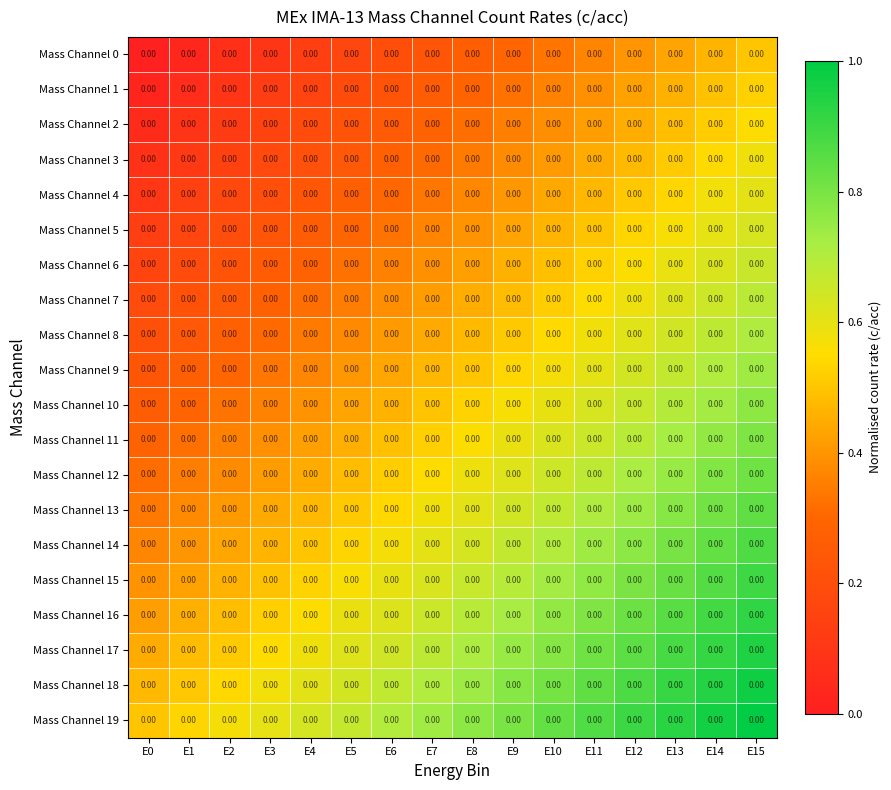

Reading left to right, transcribe all the data shown in this chart.

Mass Channel 0: E0=0.0	E1=0.0	E2=0.0	E3=0.0	E4=0.0	E5=0.0	E6=0.0	E7=0.0	E8=0.0	E9=0.0	E10=0.0	E11=0.0	E12=0.0	E13=0.0	E14=0.0	E15=0.0
Mass Channel 1: E0=0.0	E1=0.0	E2=0.0	E3=0.0	E4=0.0	E5=0.0	E6=0.0	E7=0.0	E8=0.0	E9=0.0	E10=0.0	E11=0.0	E12=0.0	E13=0.0	E14=0.0	E15=0.0
Mass Channel 2: E0=0.0	E1=0.0	E2=0.0	E3=0.0	E4=0.0	E5=0.0	E6=0.0	E7=0.0	E8=0.0	E9=0.0	E10=0.0	E11=0.0	E12=0.0	E13=0.0	E14=0.0	E15=0.0
Mass Channel 3: E0=0.0	E1=0.0	E2=0.0	E3=0.0	E4=0.0	E5=0.0	E6=0.0	E7=0.0	E8=0.0	E9=0.0	E10=0.0	E11=0.0	E12=0.0	E13=0.0	E14=0.0	E15=0.0
Mass Channel 4: E0=0.0	E1=0.0	E2=0.0	E3=0.0	E4=0.0	E5=0.0	E6=0.0	E7=0.0	E8=0.0	E9=0.0	E10=0.0	E11=0.0	E12=0.0	E13=0.0	E14=0.0	E15=0.0
Mass Channel 5: E0=0.0	E1=0.0	E2=0.0	E3=0.0	E4=0.0	E5=0.0	E6=0.0	E7=0.0	E8=0.0	E9=0.0	E10=0.0	E11=0.0	E12=0.0	E13=0.0	E14=0.0	E15=0.0
Mass Channel 6: E0=0.0	E1=0.0	E2=0.0	E3=0.0	E4=0.0	E5=0.0	E6=0.0	E7=0.0	E8=0.0	E9=0.0	E10=0.0	E11=0.0	E12=0.0	E13=0.0	E14=0.0	E15=0.0
Mass Channel 7: E0=0.0	E1=0.0	E2=0.0	E3=0.0	E4=0.0	E5=0.0	E6=0.0	E7=0.0	E8=0.0	E9=0.0	E10=0.0	E11=0.0	E12=0.0	E13=0.0	E14=0.0	E15=0.0
Mass Channel 8: E0=0.0	E1=0.0	E2=0.0	E3=0.0	E4=0.0	E5=0.0	E6=0.0	E7=0.0	E8=0.0	E9=0.0	E10=0.0	E11=0.0	E12=0.0	E13=0.0	E14=0.0	E15=0.0
Mass Channel 9: E0=0.0	E1=0.0	E2=0.0	E3=0.0	E4=0.0	E5=0.0	E6=0.0	E7=0.0	E8=0.0	E9=0.0	E10=0.0	E11=0.0	E12=0.0	E13=0.0	E14=0.0	E15=0.0
Mass Channel 10: E0=0.0	E1=0.0	E2=0.0	E3=0.0	E4=0.0	E5=0.0	E6=0.0	E7=0.0	E8=0.0	E9=0.0	E10=0.0	E11=0.0	E12=0.0	E13=0.0	E14=0.0	E15=0.0
Mass Channel 11: E0=0.0	E1=0.0	E2=0.0	E3=0.0	E4=0.0	E5=0.0	E6=0.0	E7=0.0	E8=0.0	E9=0.0	E10=0.0	E11=0.0	E12=0.0	E13=0.0	E14=0.0	E15=0.0
Mass Channel 12: E0=0.0	E1=0.0	E2=0.0	E3=0.0	E4=0.0	E5=0.0	E6=0.0	E7=0.0	E8=0.0	E9=0.0	E10=0.0	E11=0.0	E12=0.0	E13=0.0	E14=0.0	E15=0.0
Mass Channel 13: E0=0.0	E1=0.0	E2=0.0	E3=0.0	E4=0.0	E5=0.0	E6=0.0	E7=0.0	E8=0.0	E9=0.0	E10=0.0	E11=0.0	E12=0.0	E13=0.0	E14=0.0	E15=0.0
Mass Channel 14: E0=0.0	E1=0.0	E2=0.0	E3=0.0	E4=0.0	E5=0.0	E6=0.0	E7=0.0	E8=0.0	E9=0.0	E10=0.0	E11=0.0	E12=0.0	E13=0.0	E14=0.0	E15=0.0
Mass Channel 15: E0=0.0	E1=0.0	E2=0.0	E3=0.0	E4=0.0	E5=0.0	E6=0.0	E7=0.0	E8=0.0	E9=0.0	E10=0.0	E11=0.0	E12=0.0	E13=0.0	E14=0.0	E15=0.0
Mass Channel 16: E0=0.0	E1=0.0	E2=0.0	E3=0.0	E4=0.0	E5=0.0	E6=0.0	E7=0.0	E8=0.0	E9=0.0	E10=0.0	E11=0.0	E12=0.0	E13=0.0	E14=0.0	E15=0.0
Mass Channel 17: E0=0.0	E1=0.0	E2=0.0	E3=0.0	E4=0.0	E5=0.0	E6=0.0	E7=0.0	E8=0.0	E9=0.0	E10=0.0	E11=0.0	E12=0.0	E13=0.0	E14=0.0	E15=0.0
Mass Channel 18: E0=0.0	E1=0.0	E2=0.0	E3=0.0	E4=0.0	E5=0.0	E6=0.0	E7=0.0	E8=0.0	E9=0.0	E10=0.0	E11=0.0	E12=0.0	E13=0.0	E14=0.0	E15=0.0
Mass Channel 19: E0=0.0	E1=0.0	E2=0.0	E3=0.0	E4=0.0	E5=0.0	E6=0.0	E7=0.0	E8=0.0	E9=0.0	E10=0.0	E11=0.0	E12=0.0	E13=0.0	E14=0.0	E15=0.0